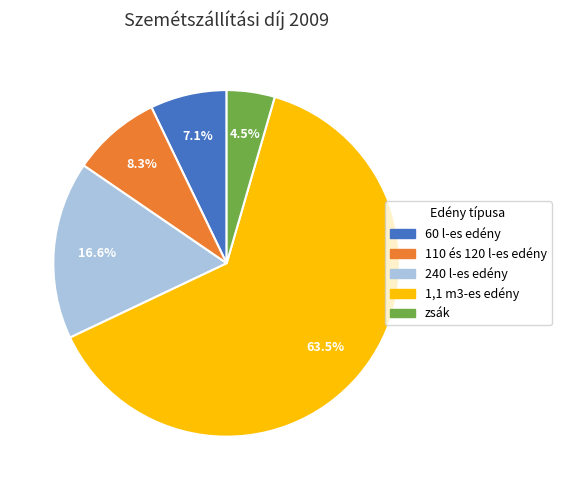

What is the total percentage of 110 és 120 l-es edény and 1,1 m3-es edény?

71.8%